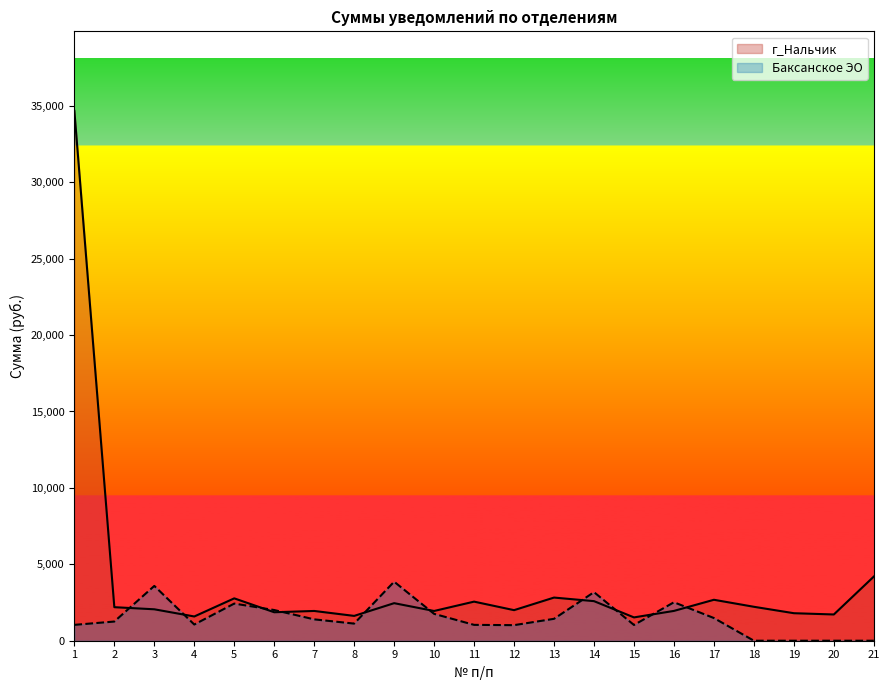

Reading right to left, what are all the values shown in this chart?

г_Нальчик: 21=4198.4	20=1717.5	19=1800.6	18=2221.0	17=2679.5	16=1951.3	15=1525.6	14=2590.2	13=2823.8	12=2000.7	11=2558.0	10=1946.8	9=2457.4	8=1624.5	7=1947.7	6=1863.5	5=2772.4	4=1586.4	3=2056.9	2=2194.9	1=34675.7
Баксанское ЭО: 21=0.0	20=0.0	19=0.0	18=0.0	17=1484.0	16=2516.6	15=1030.8	14=3177.8	13=1433.7	12=1018.5	11=1037.4	10=1758.1	9=3862.2	8=1120.2	7=1398.2	6=2008.0	5=2430.6	4=1060.0	3=3585.8	2=1255.3	1=1037.9